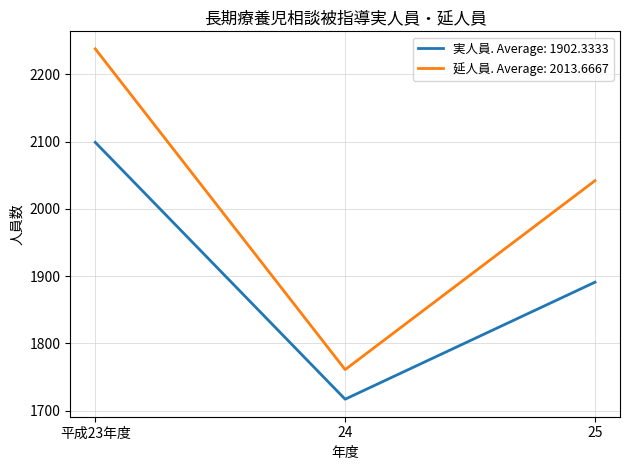

Rank the series by their average value, from lowest to highest.

実人員. Average: 1902.3333, 延人員. Average: 2013.6667